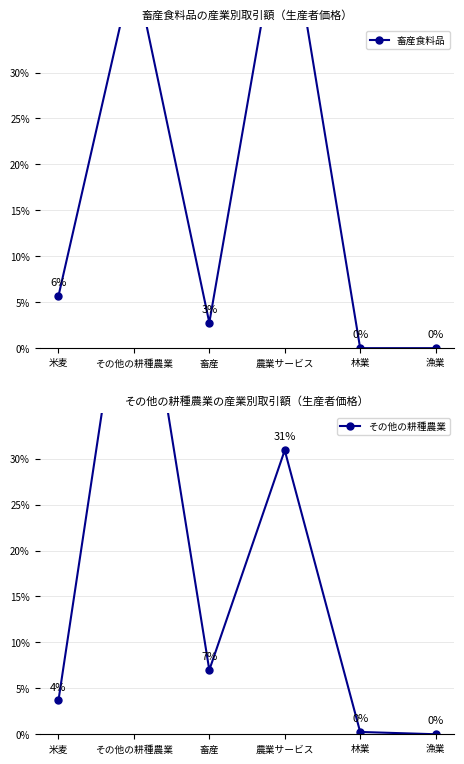

Which label corresponds to the smallest value in the chart?

林業